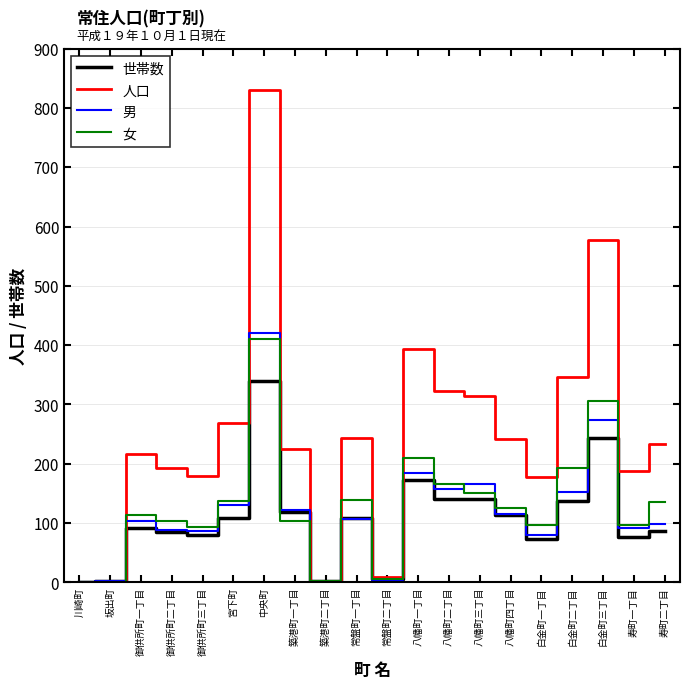

List the series in order of their peak value, lowest first.

世帯数, 女, 男, 人口